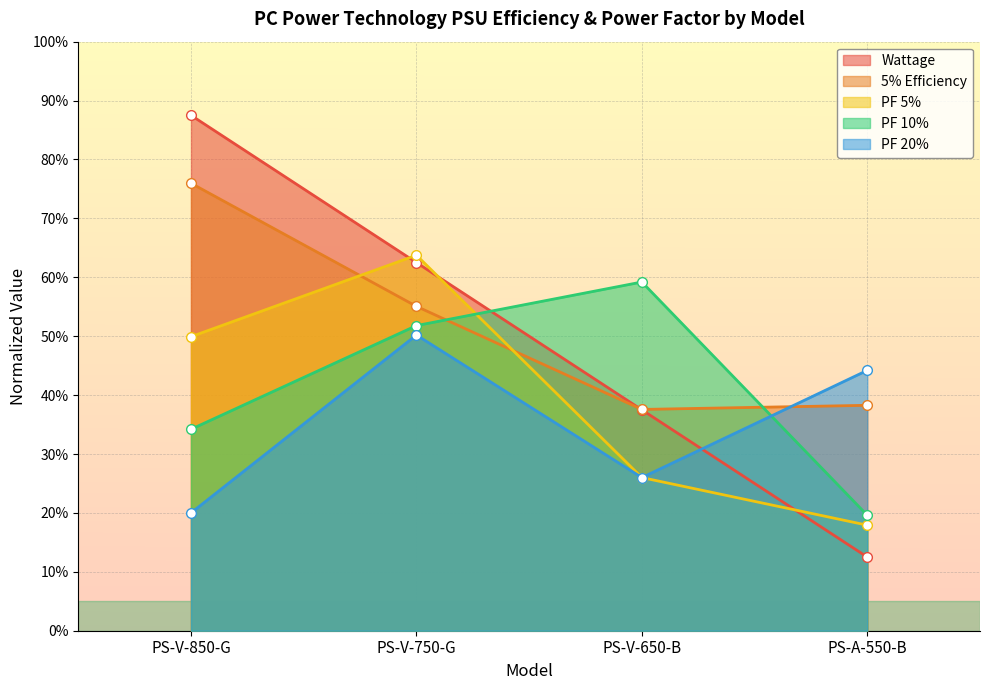

True or false: PF 10% has more than 2 points higher than both neighbors.

False